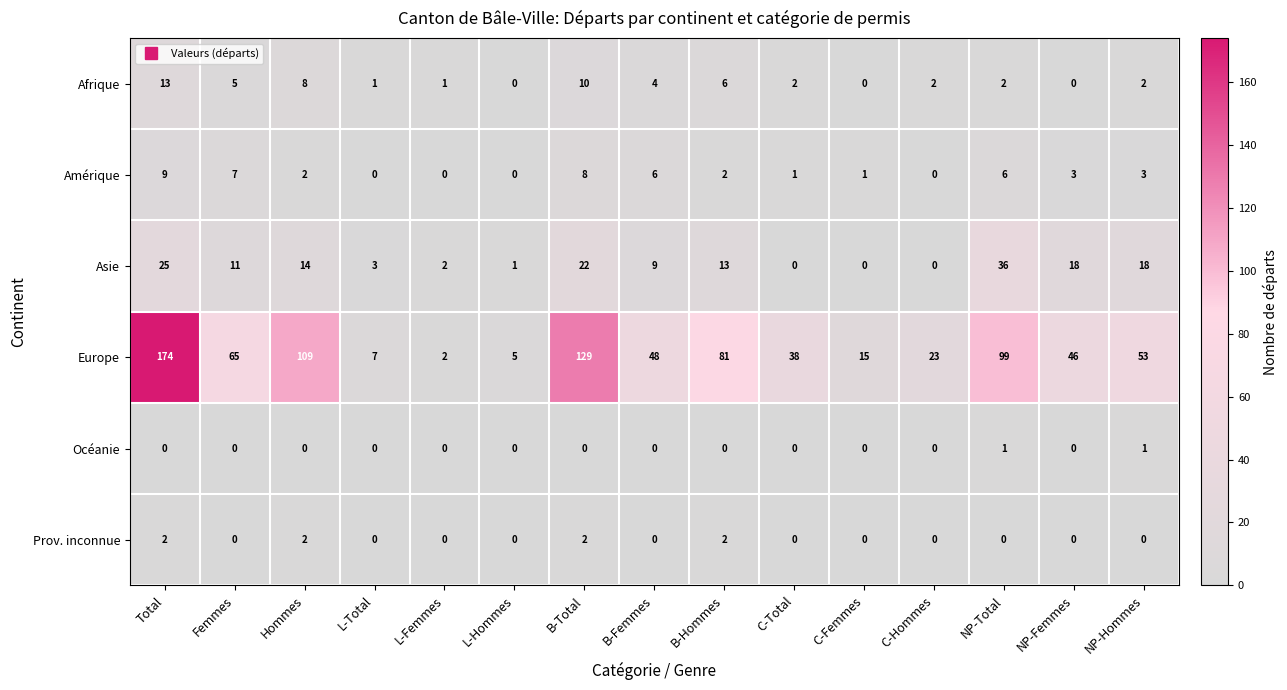

At which category does the chart reach its peak across all series?

Total